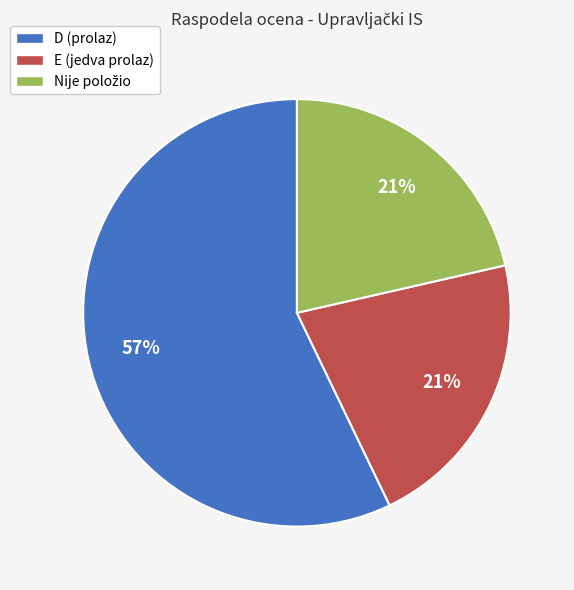

To the nearest percent, what is the average slice percentage?

33%